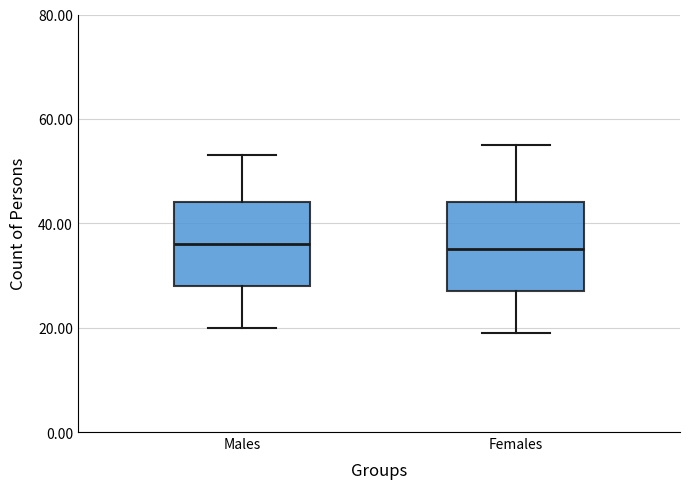

Reading left to right, read every box against the y-axis: the position of its median line, the range the box covers, and the ends of its whiskers. The values are not printed on the chart, so give them approximately, as read against the axis.

Males: median 36, box 28 to 44, whiskers 20 to 54
Females: median 36, box 28 to 44, whiskers 20 to 56